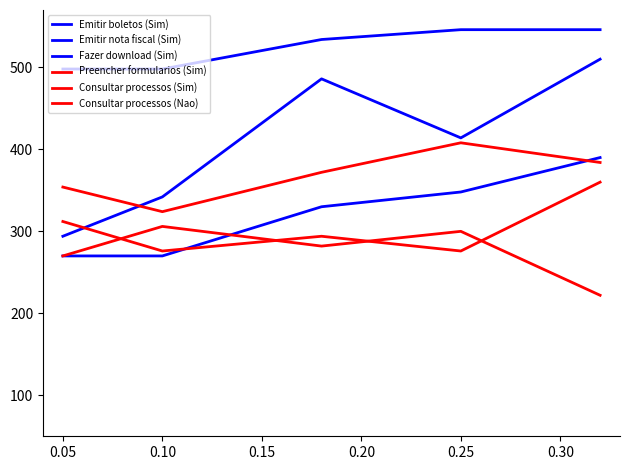

Is this an area chart (filled region under the line)?

No